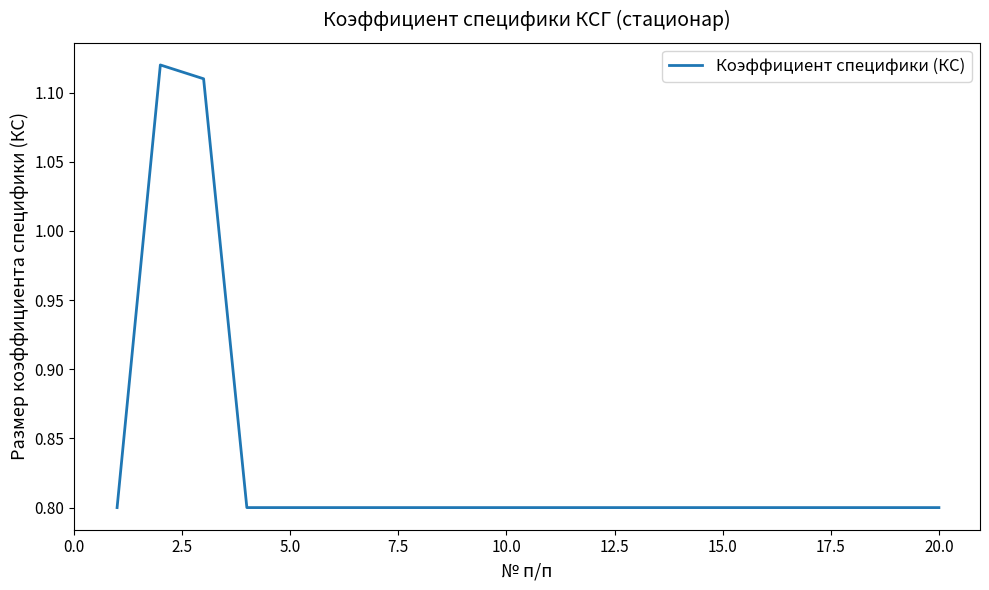

What is the difference between the maximum and minimum values?

0.3